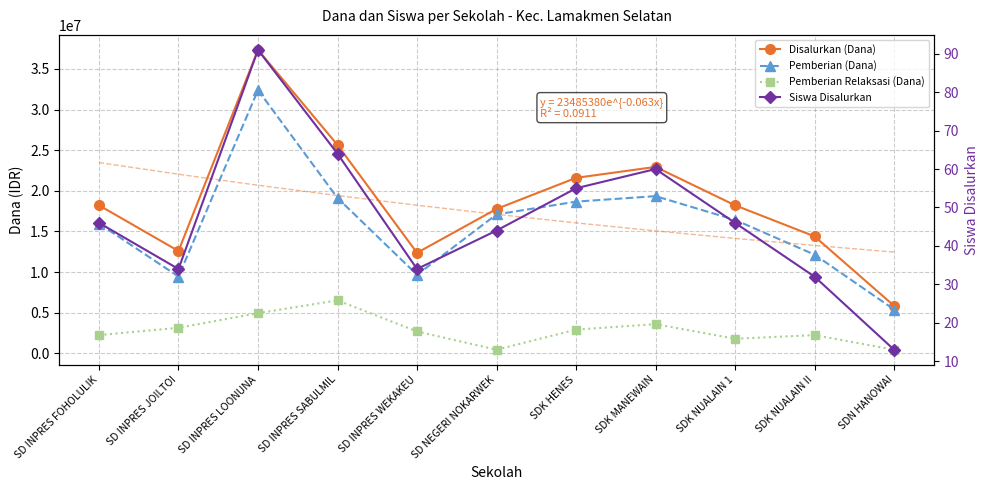

Between SD INPRES LOONUNA and SDK NUALAIN 1, which series saw the biggest shift?

Disalurkan (Dana)